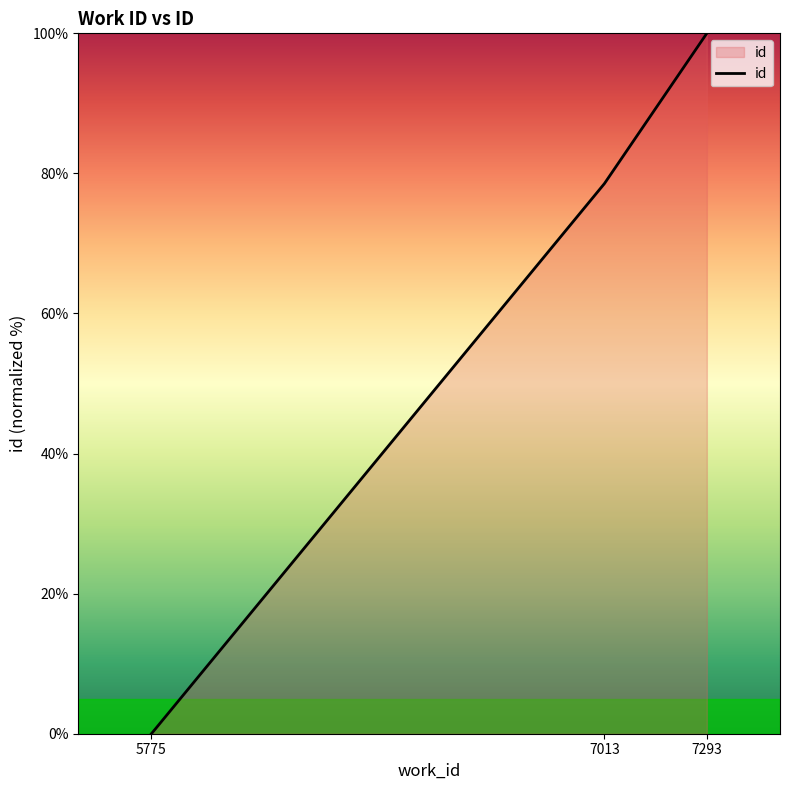

Does the chart display data point markers on the line(s)?

No